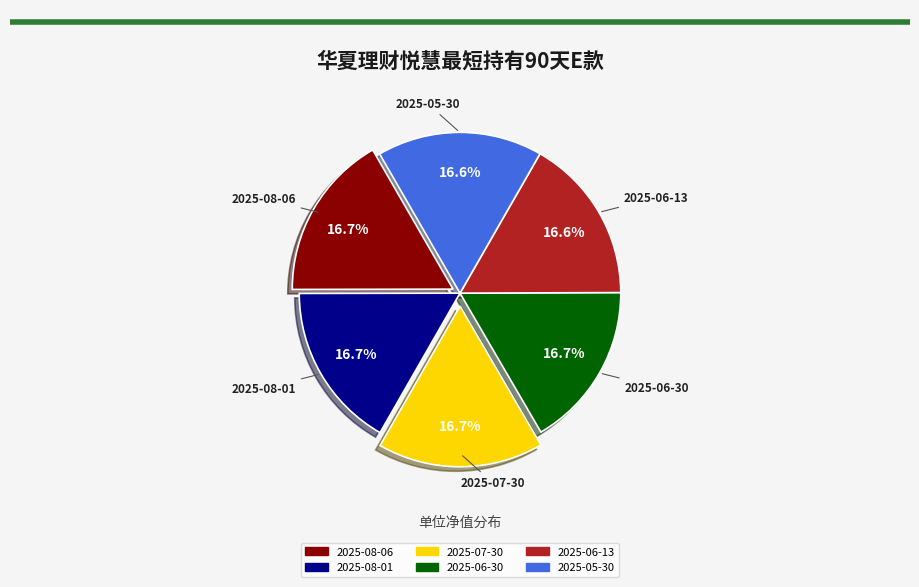

Is 2025-08-06 the majority of the pie?

No